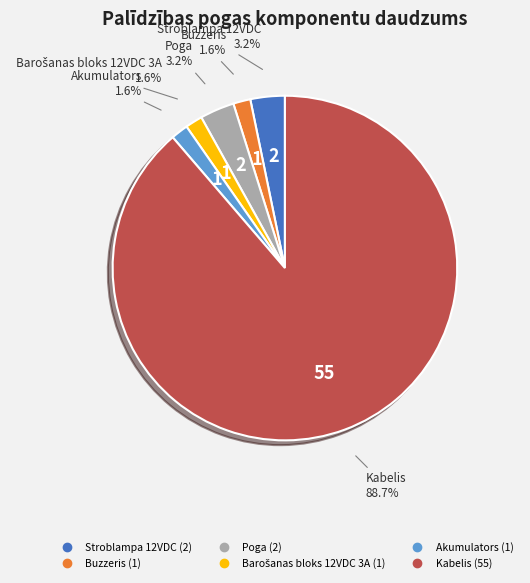

How many segments does this pie chart have?

6